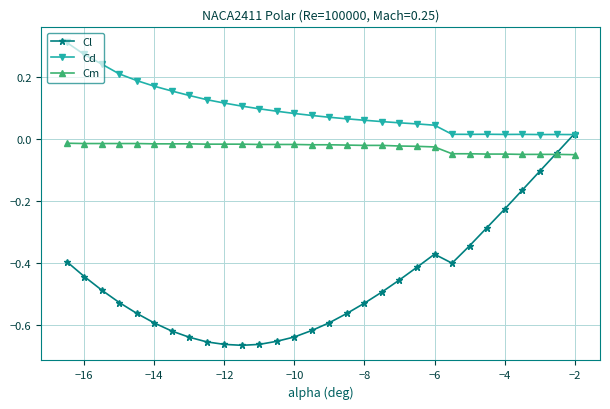

At how many categories does at least one series exceed 0?

30